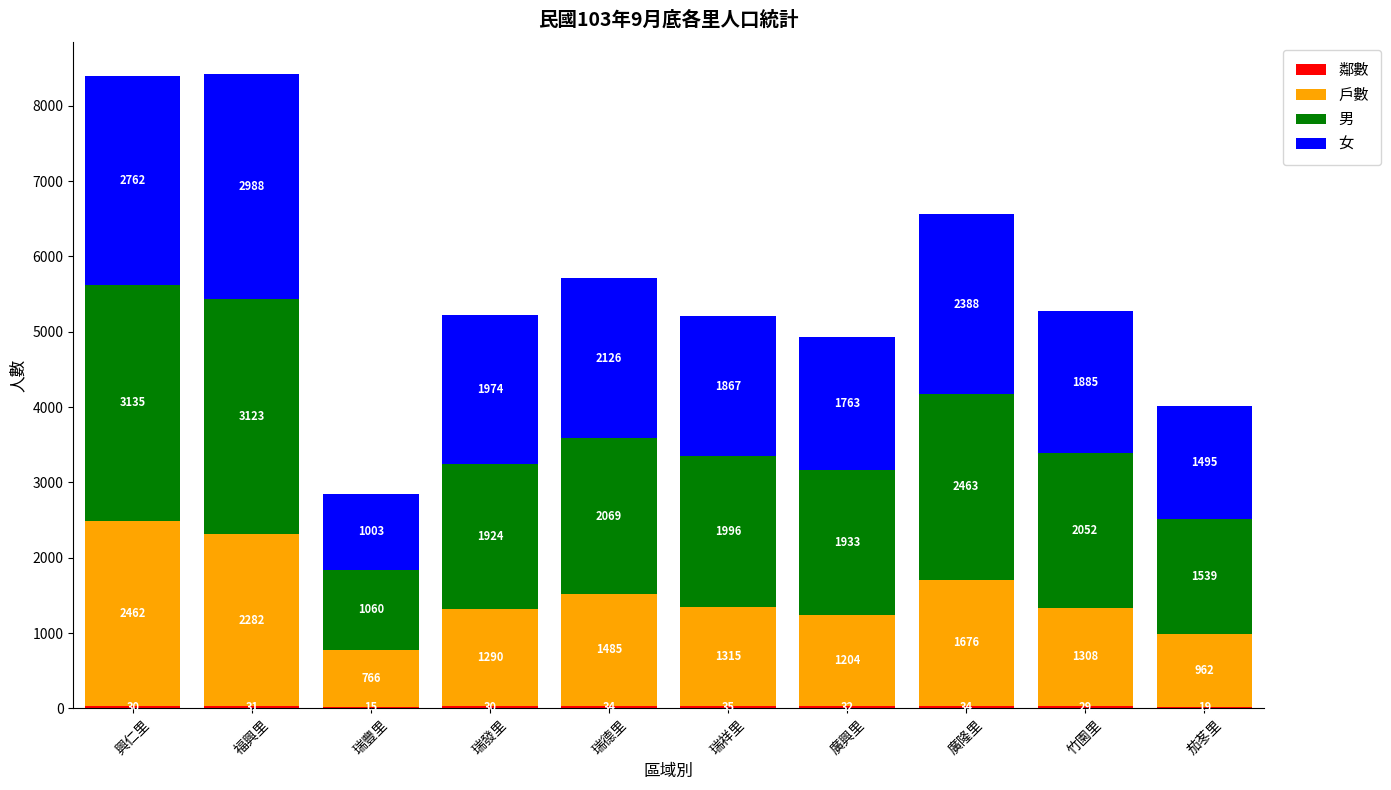

What is the total value across all series at 瑞豐里?

2844